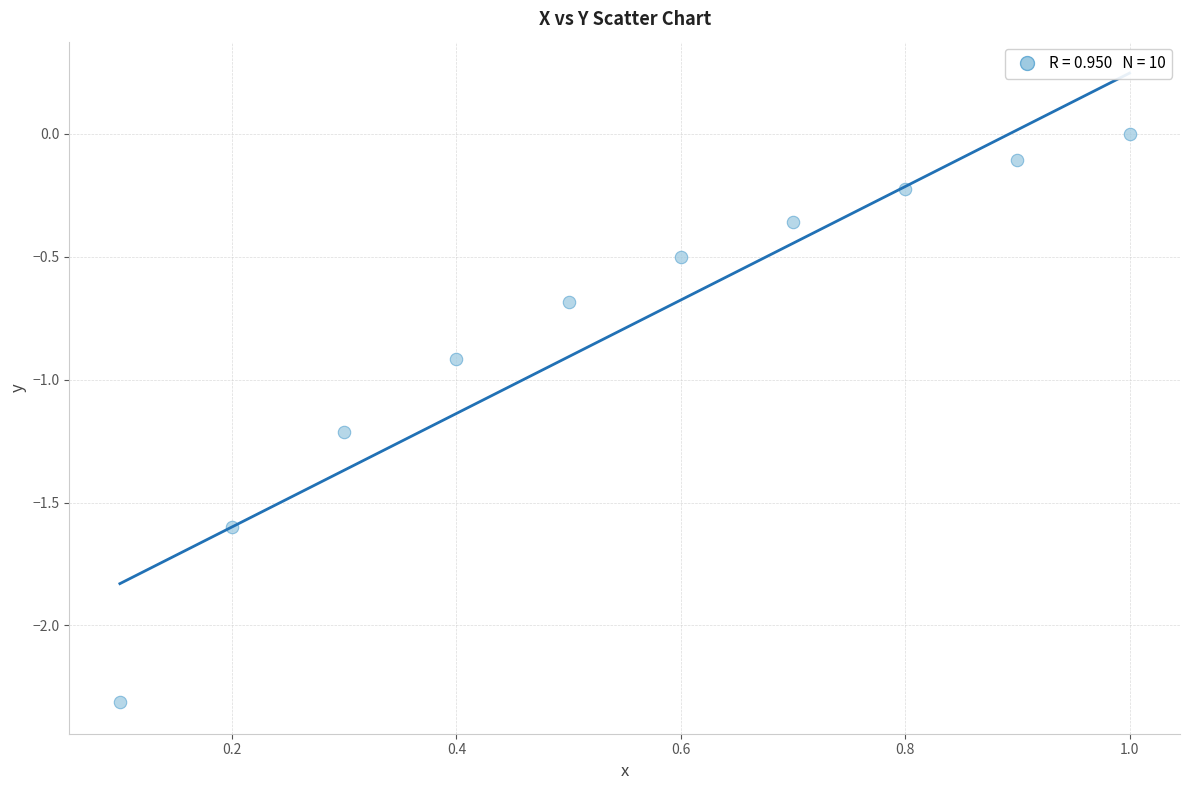

What Y value in the scatter plot is closest to -1?

-0.9